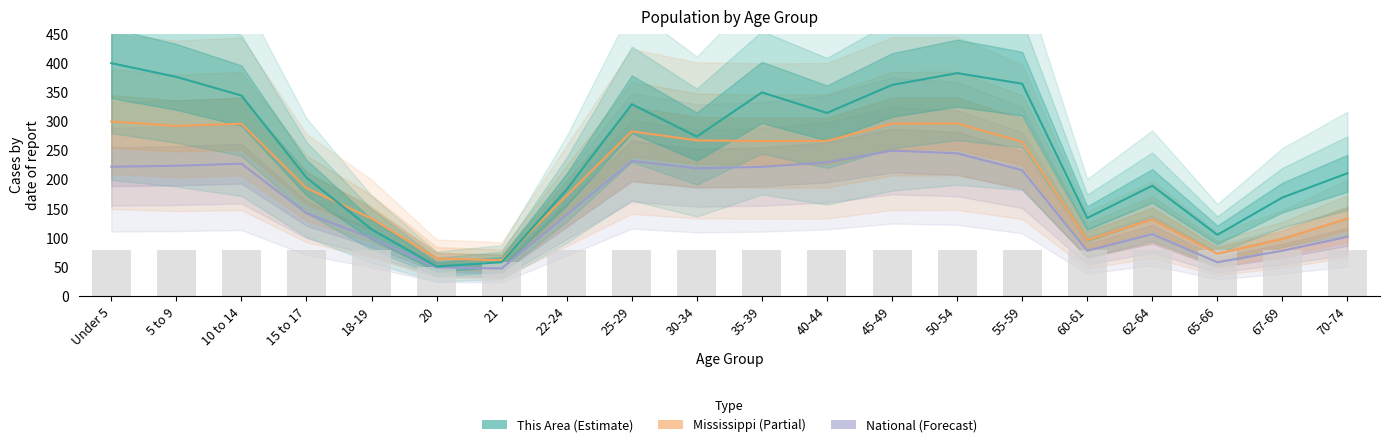

Reading left to right, transcribe all the data shown in this chart.

National: Under 5=222.4	5 to 9=224.0	10 to 14=227.6	15 to 17=142.6	18-19=100.0	20=49.8	21=47.9	22-24=140.0	25-29=232.3	30-34=219.8	35-39=222.2	40-44=230.0	45-49=250.0	50-54=245.5	55-59=216.5	60-61=78.3	62-64=106.8	65-66=58.6	67-69=78.3	70-74=102.1
Mississippi: Under 5=300.0	5 to 9=292.5	10 to 14=296.1	15 to 17=185.8	18-19=133.6	20=65.1	21=61.8	22-24=173.0	25-29=283.1	30-34=267.6	35-39=266.5	40-44=266.8	45-49=296.3	50-54=296.7	55-59=265.3	60-61=96.5	62-64=132.1	65-66=73.0	67-69=98.4	70-74=133.6
This Area: Under 5=400.0	5 to 9=376.5	10 to 14=344.5	15 to 17=203.7	18-19=115.2	20=51.2	21=58.7	22-24=183.5	25-29=329.6	30-34=274.1	35-39=349.9	40-44=314.7	45-49=362.7	50-54=382.9	55-59=364.8	60-61=134.4	62-64=189.9	65-66=105.6	67-69=169.6	70-74=211.2